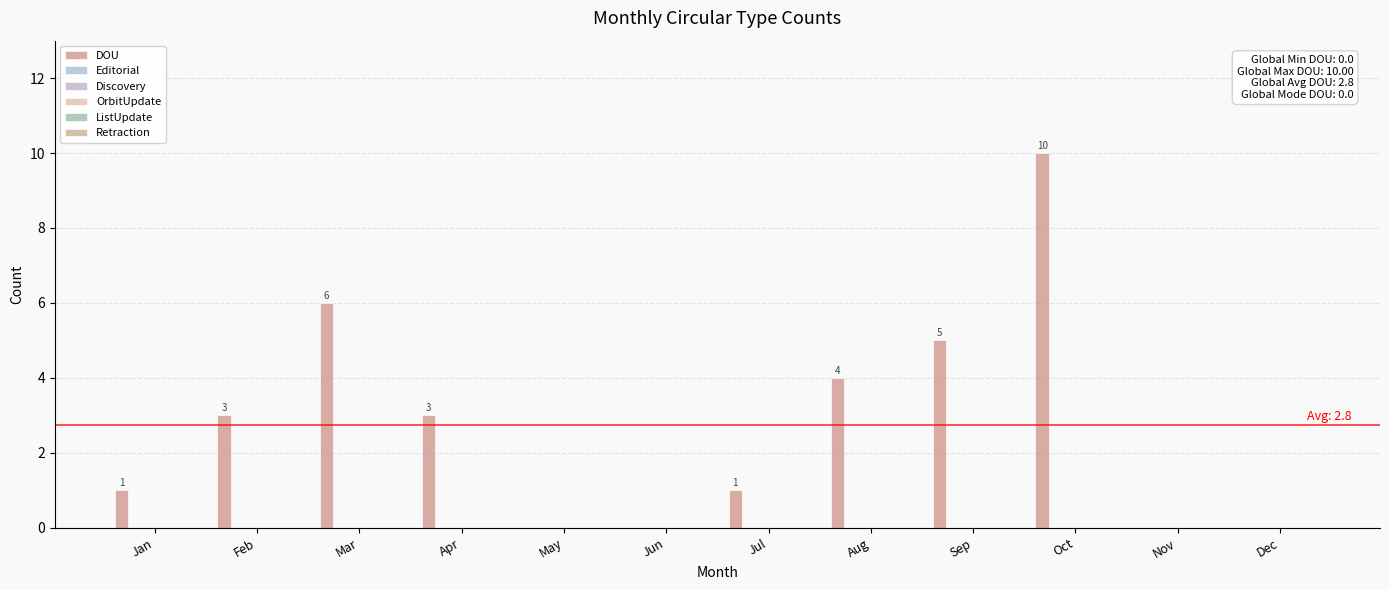

How many positive values are there?

8